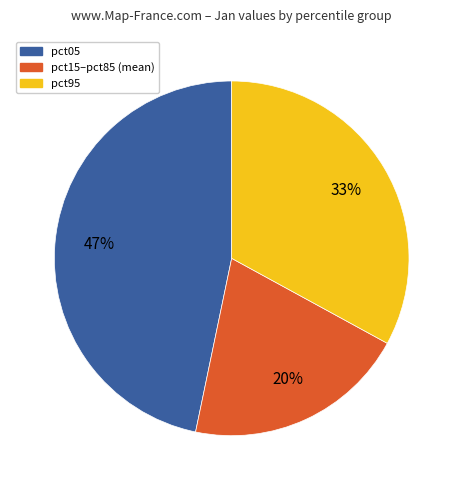

Is it true that pct15–pct85 (mean) is 20% of the pie?

True